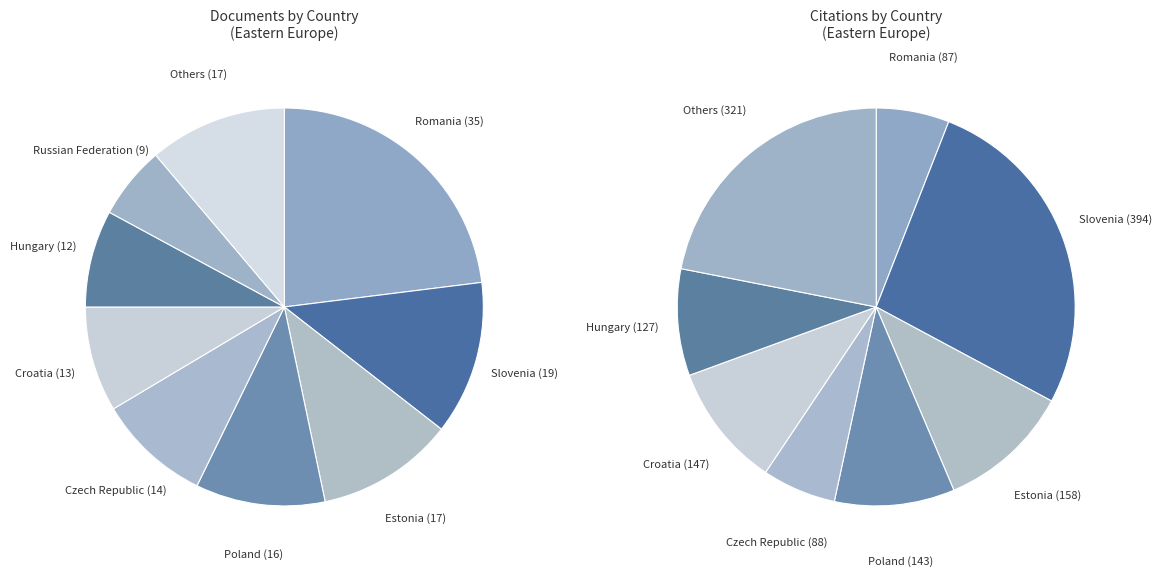

To the nearest percent, what percentage of the pie is Czech Republic?

9%